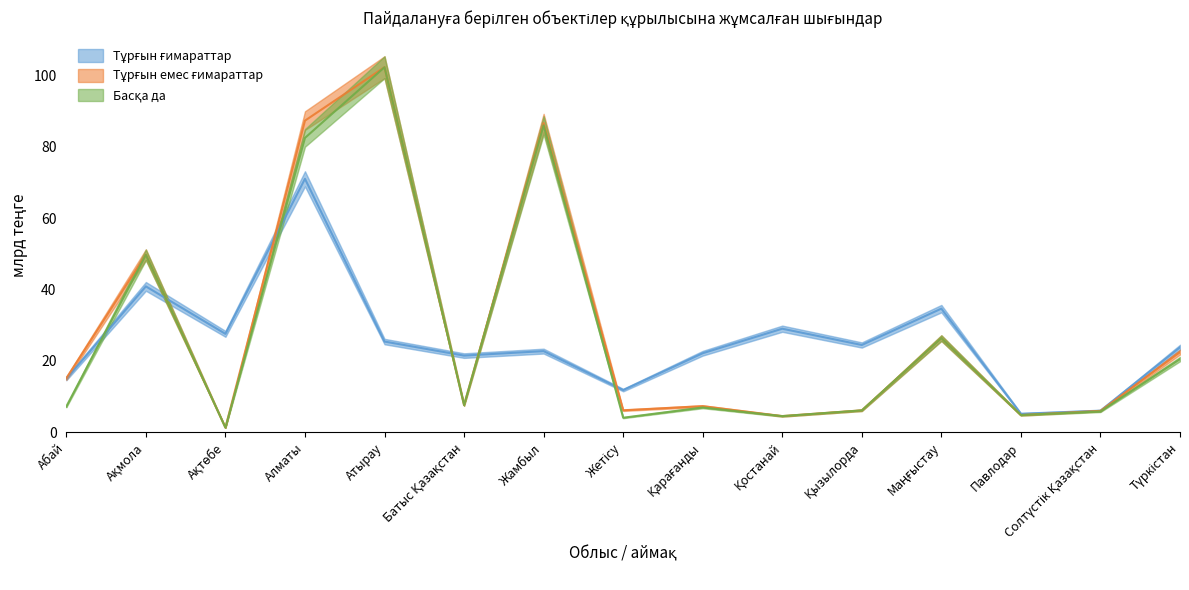

What are all the series names shown in the legend?

Тұрғын ғимараттар, Тұрғын емес ғимараттар, Басқа да